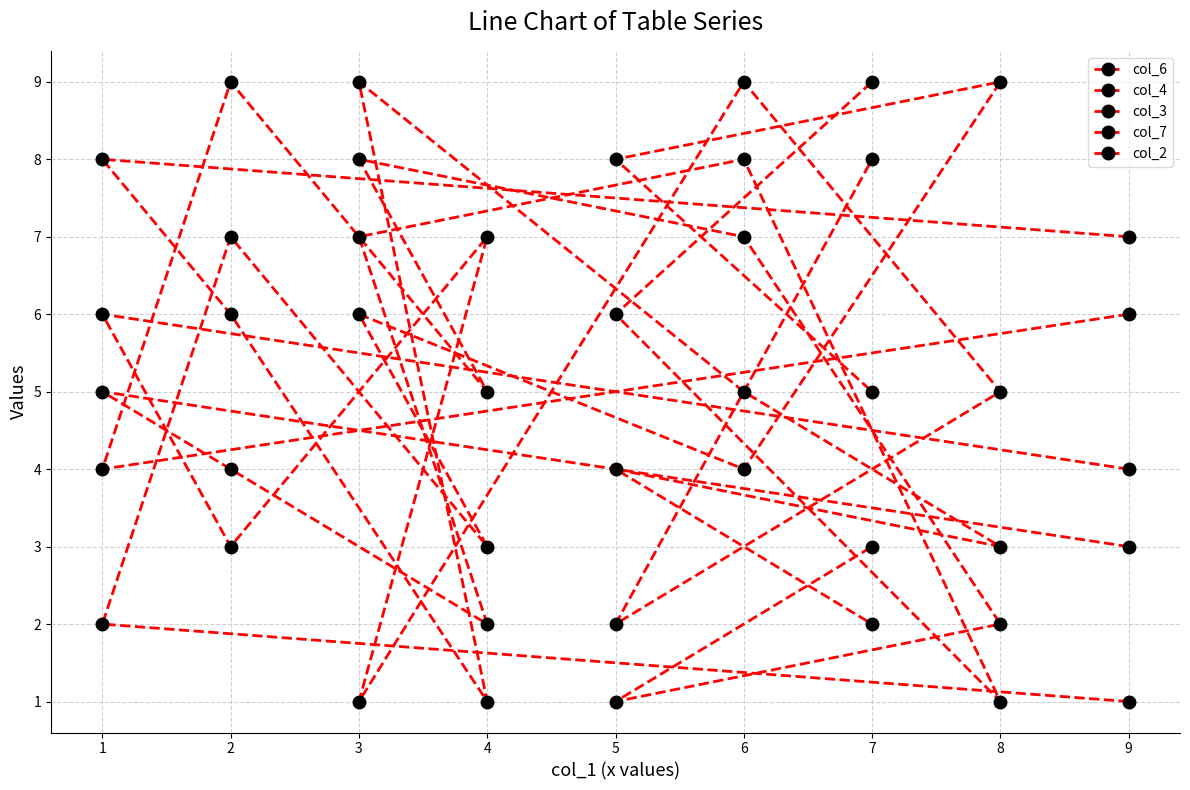

How many series are shown in this chart?

5